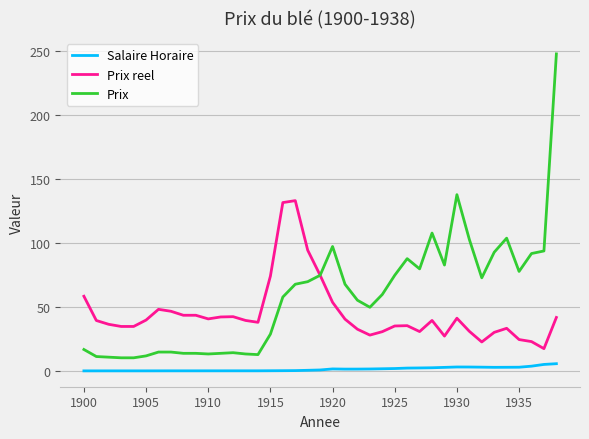

True or false: Prix and Salaire Horaire cross at least once.

False